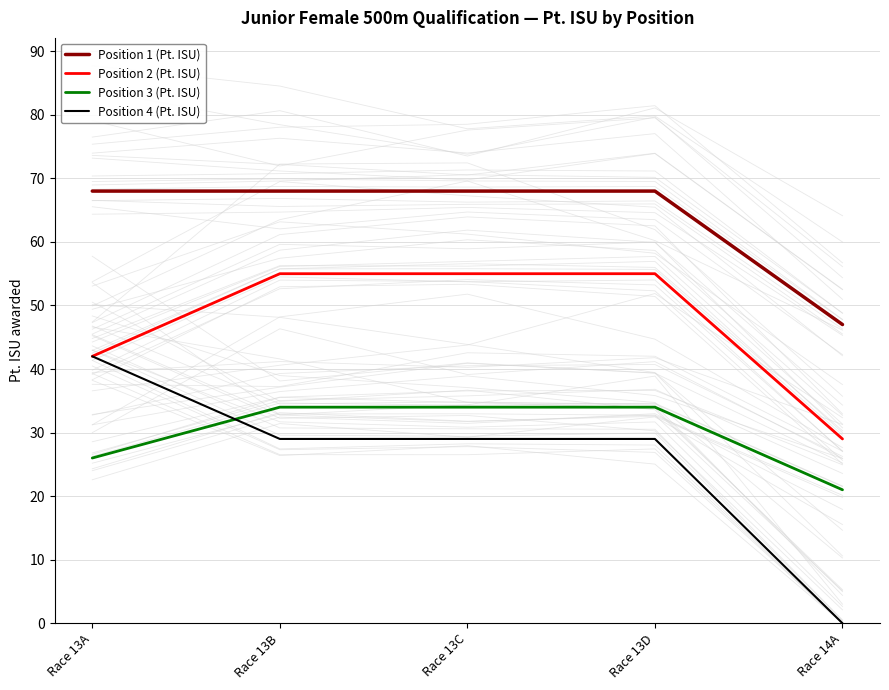

Reading left to right, extract all data points from this chart.

Position 1 (Pt. ISU): Race 13A=68	Race 13B=68	Race 13C=68	Race 13D=68	Race 14A=47
Position 2 (Pt. ISU): Race 13A=42	Race 13B=55	Race 13C=55	Race 13D=55	Race 14A=29
Position 3 (Pt. ISU): Race 13A=26	Race 13B=34	Race 13C=34	Race 13D=34	Race 14A=21
Position 4 (Pt. ISU): Race 13A=42	Race 13B=29	Race 13C=29	Race 13D=29	Race 14A=0